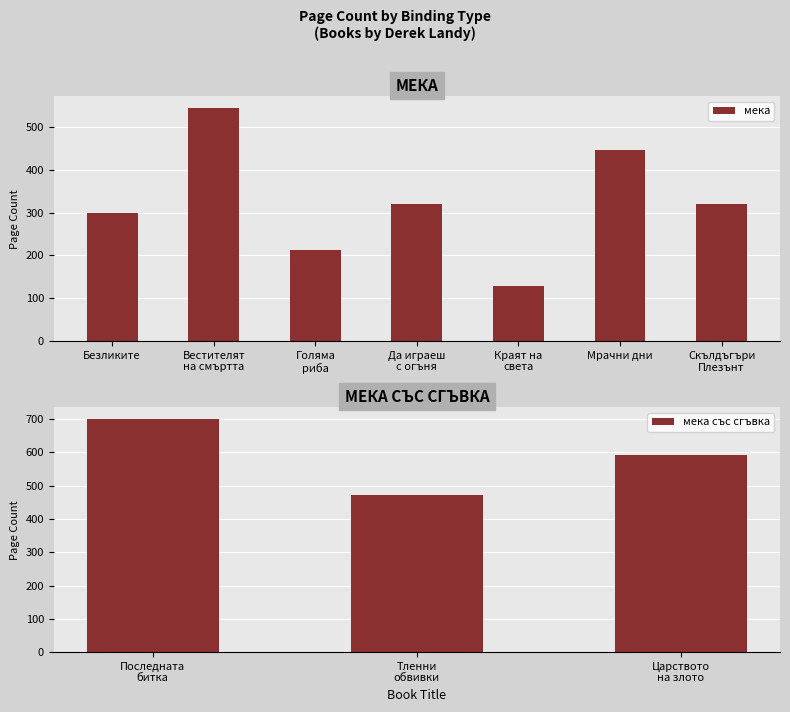

How many data points are above 446?

4